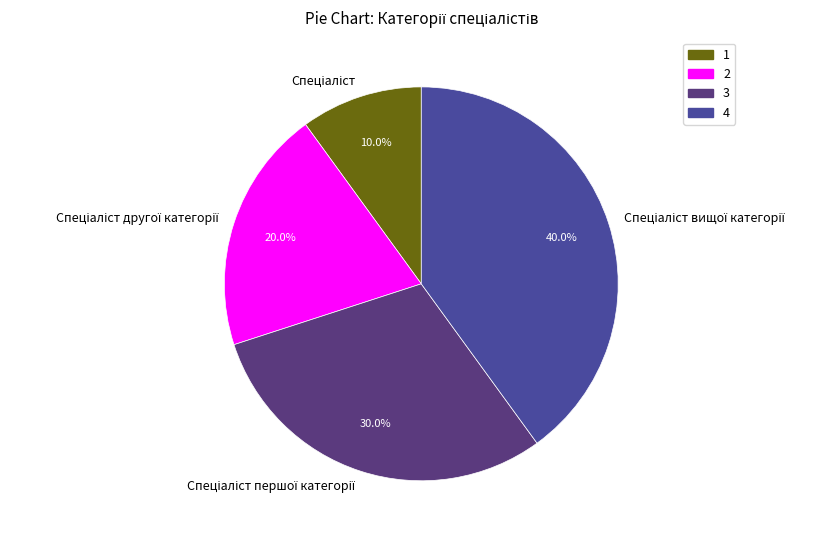

To the nearest percent, what portion does Спеціаліст represent?

10%